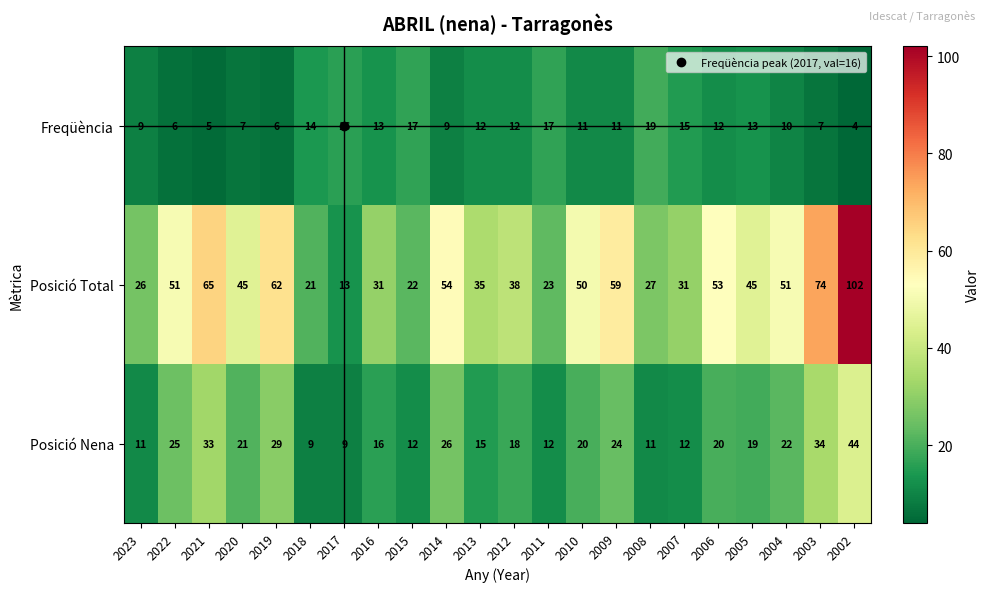

Where does the Posició Total series first go above 45?

2022